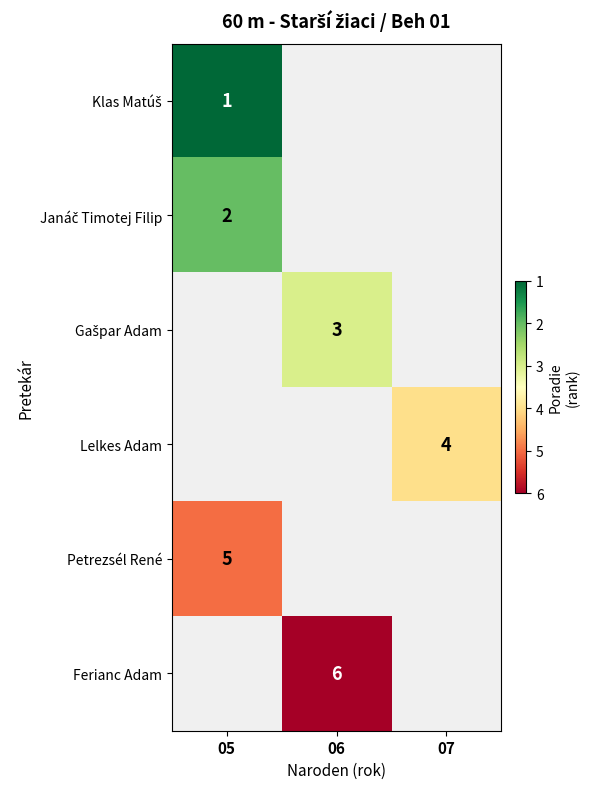

Between 05 and 06, which is larger?

06